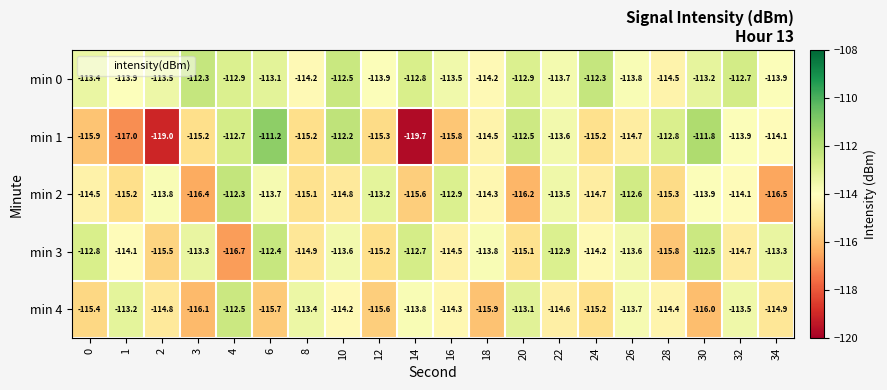

Which series has the widest spread of values?

min 1